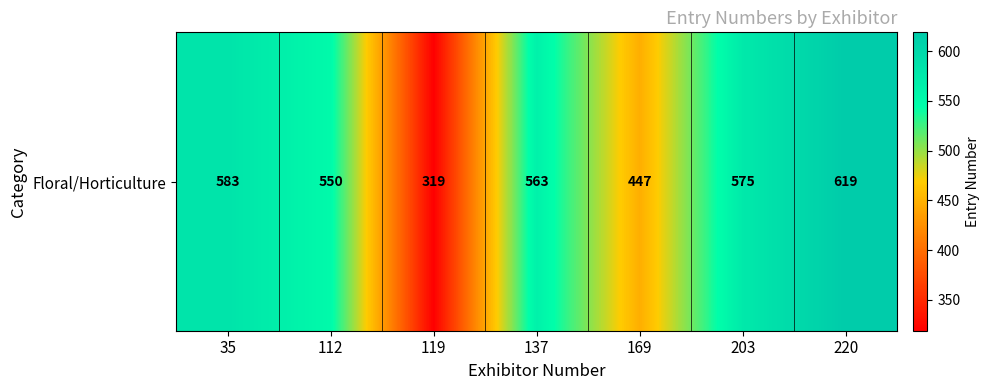

List the labels in order of value, largest first.

220, 35, 203, 137, 112, 169, 119